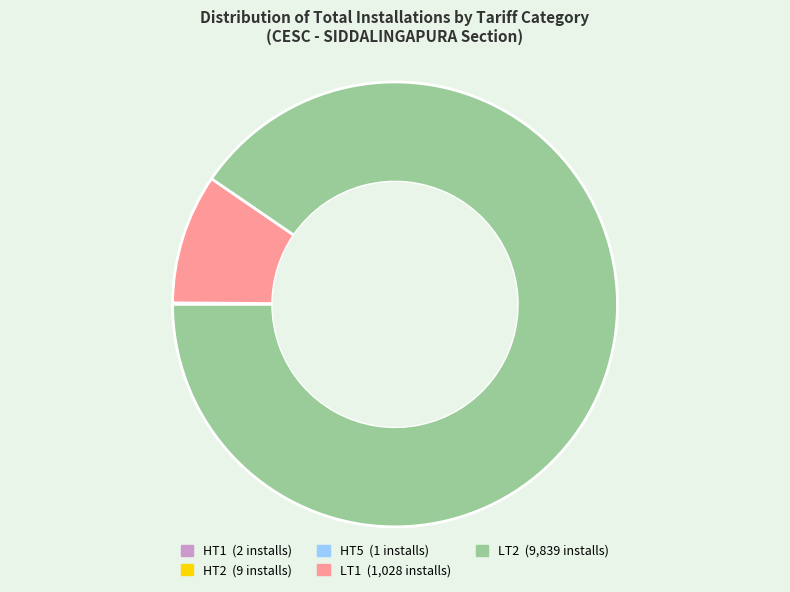

Which slice is the largest?

LT2